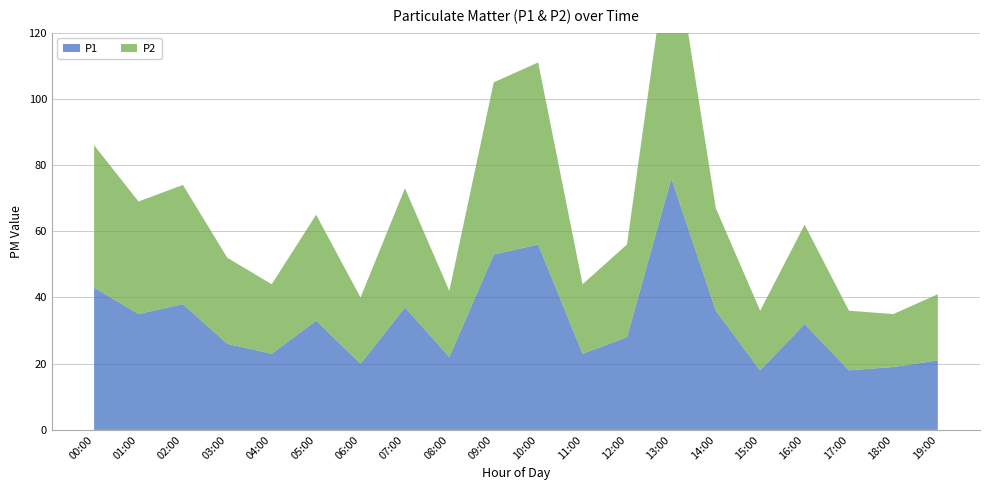

Reading left to right, list all the values displayed in this chart.

P1: 43	35	38	26	23	33	20	37	22	53	56	23	28	76	36	18	32	18	19	21
P2: 43	34	36	26	21	32	20	36	20	52	55	21	28	76	31	18	30	18	16	20